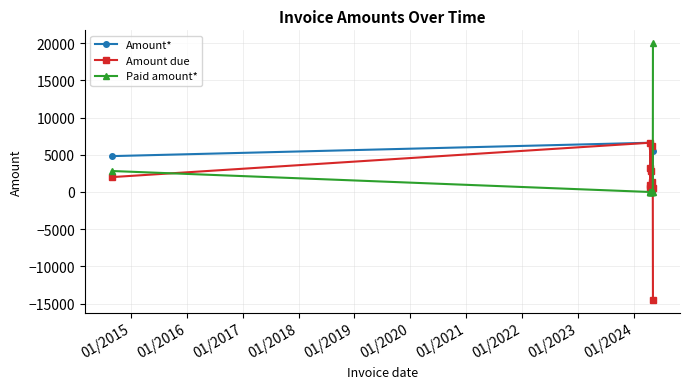

How many lines are shown in the chart?

3